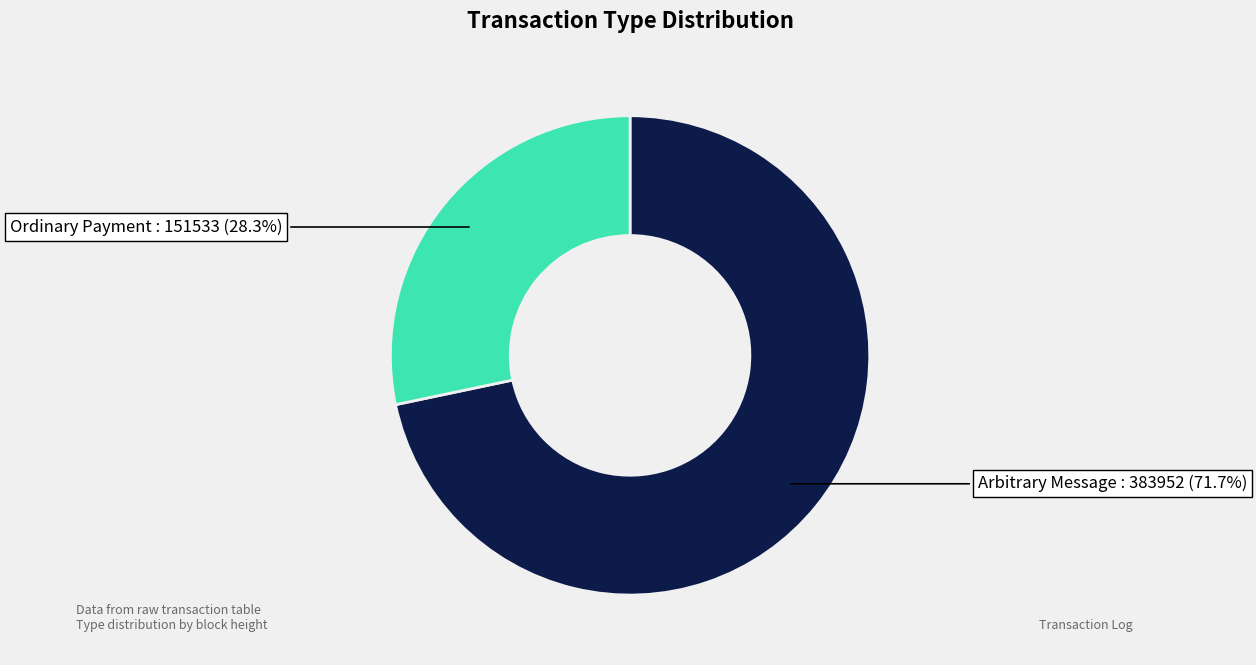

Count the number of slices in the pie.

2